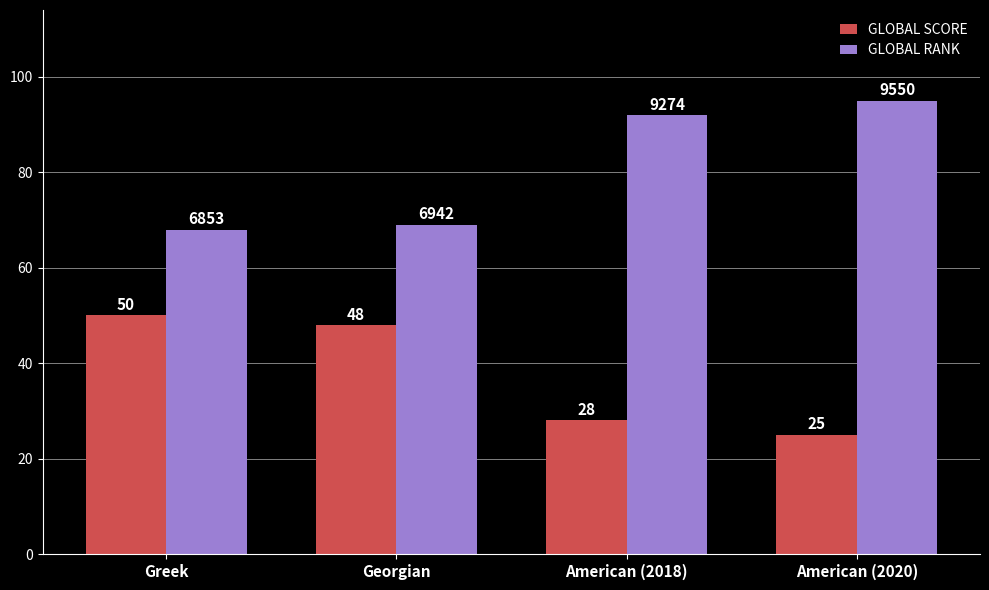

Is it true that GLOBAL SCORE equals 89 at Greek?

False